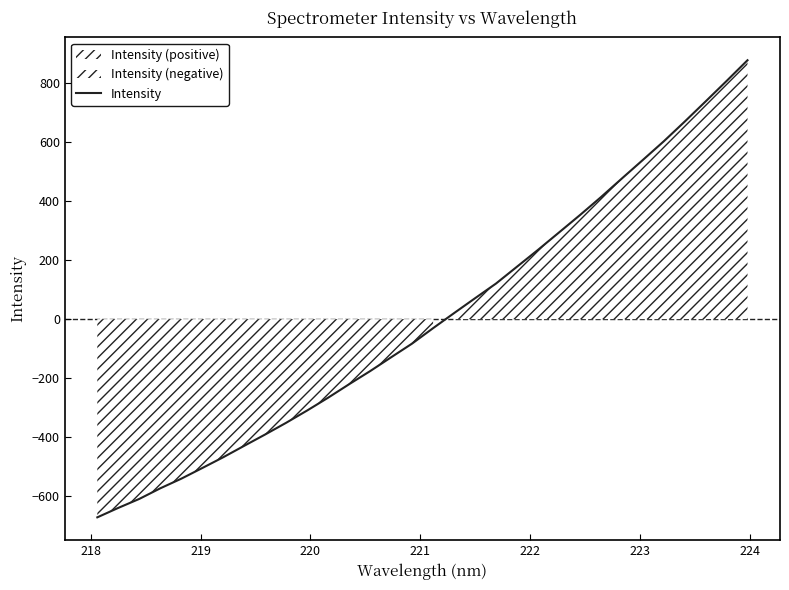

Is it true that the value at 15 is -20.0?

False